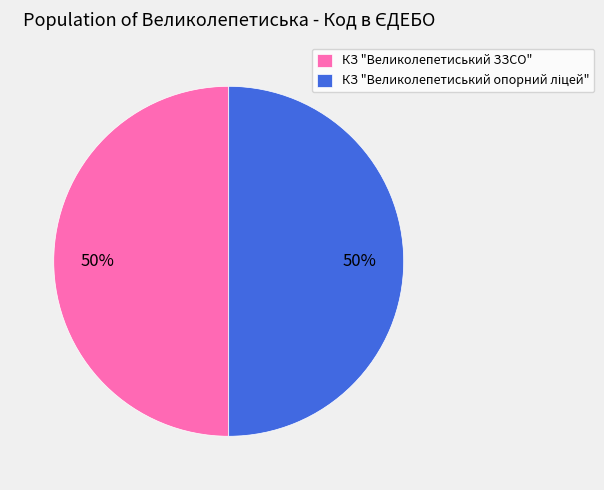

The КЗ "Великолепетиський ЗЗСО" slice represents 38% of the pie. True or false?

False